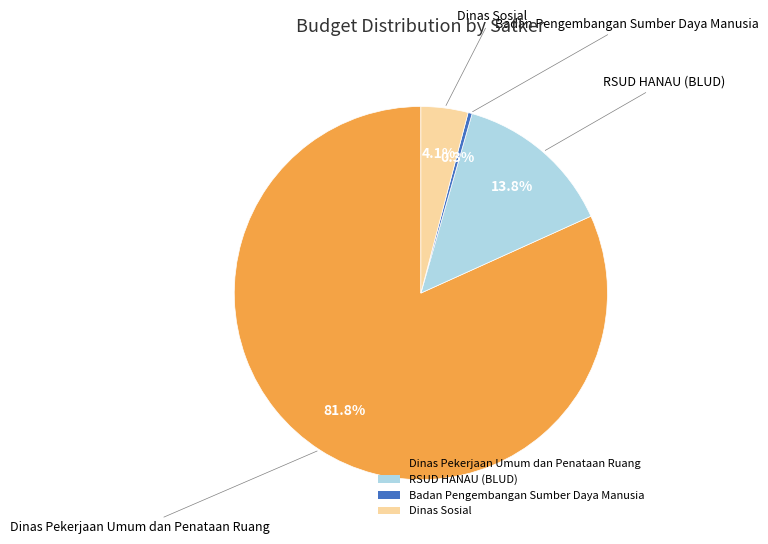

Rank the categories by value from lowest to highest.

Badan Pengembangan Sumber Daya Manusia, Dinas Sosial, RSUD HANAU (BLUD), Dinas Pekerjaan Umum dan Penataan Ruang